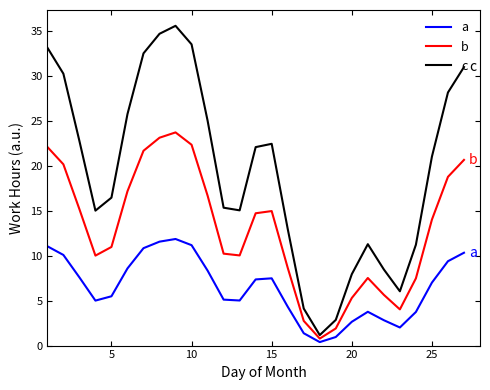

Which series has the widest spread of values?

c